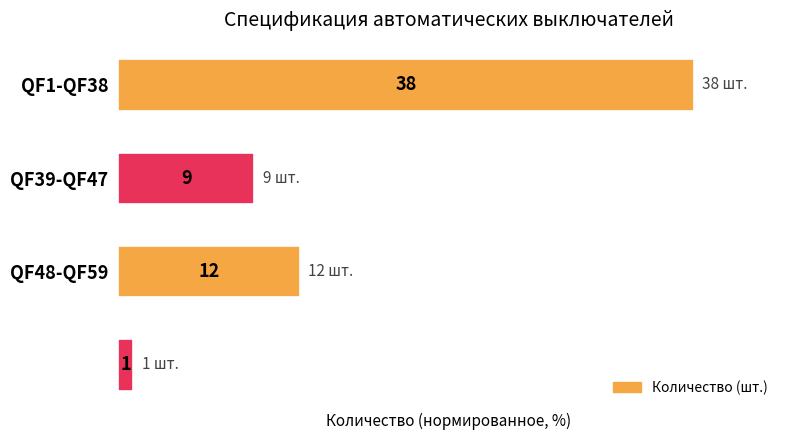

Are the bars horizontal?

Yes